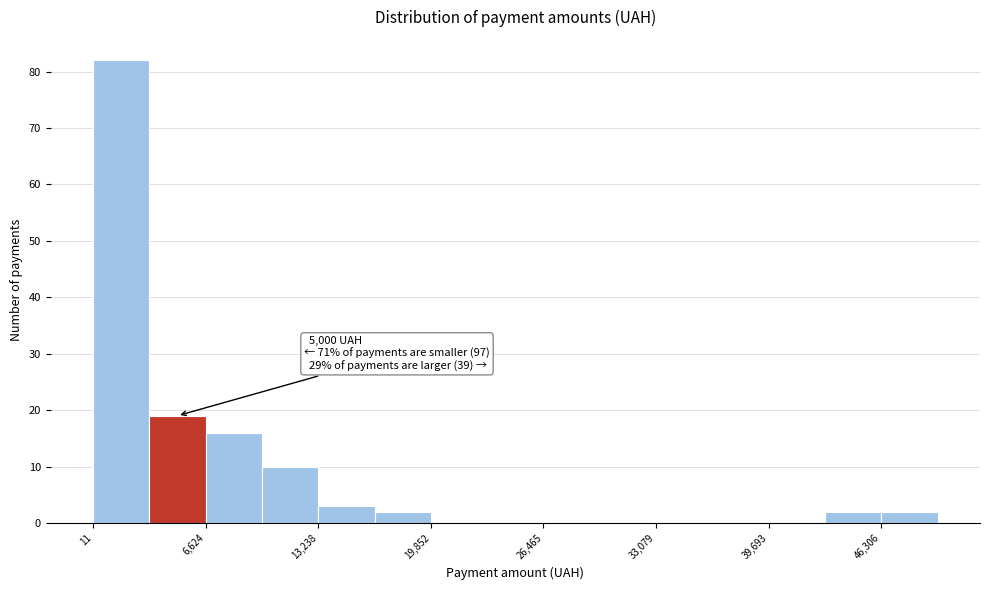

Around what value on the x-axis is the tallest bar? Give the approximate position of its centre, as read against the axis.

2000